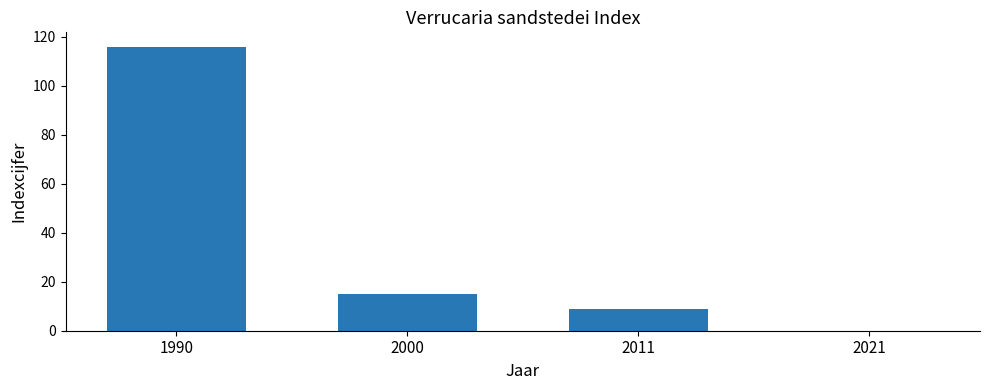

True or false: the data shows 0 at 2021.

True